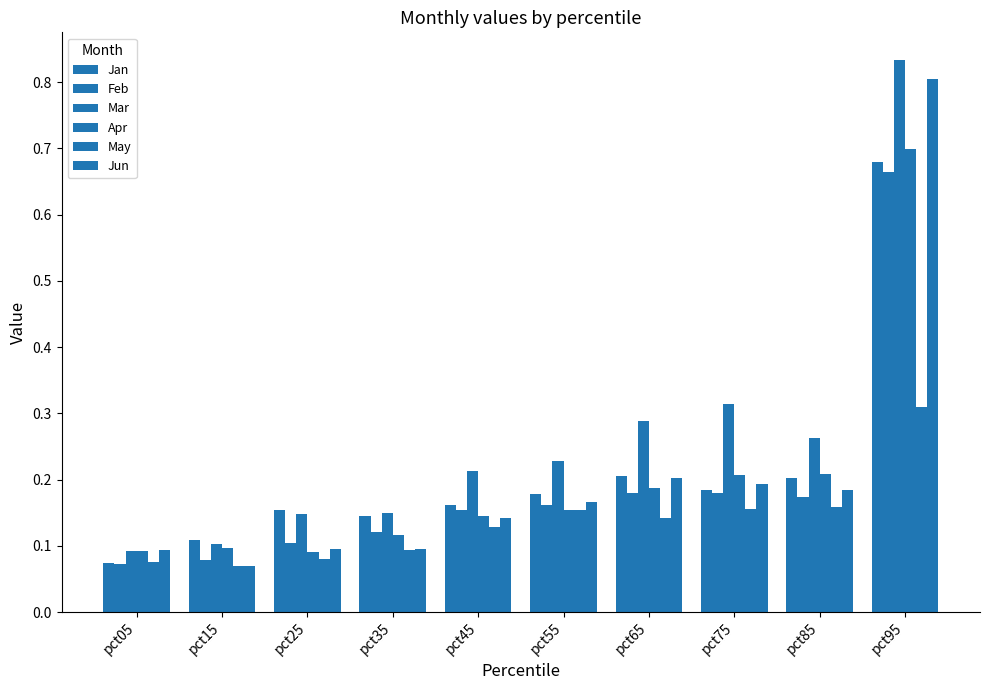

Are the bars grouped side by side (vs. stacked)?

Yes